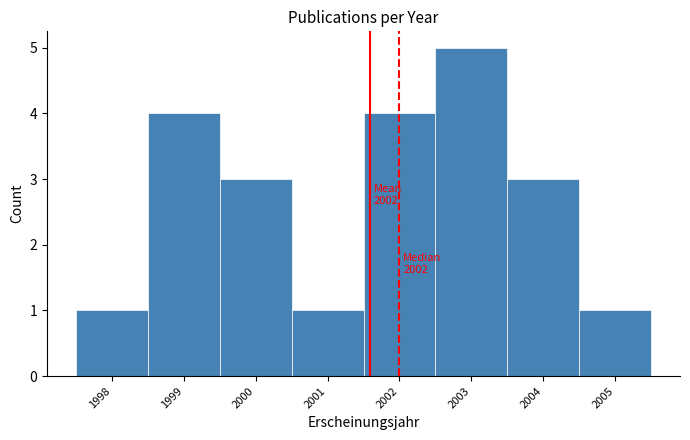

Which range on the x-axis has the tallest bar?

2002.5 to 2003.5